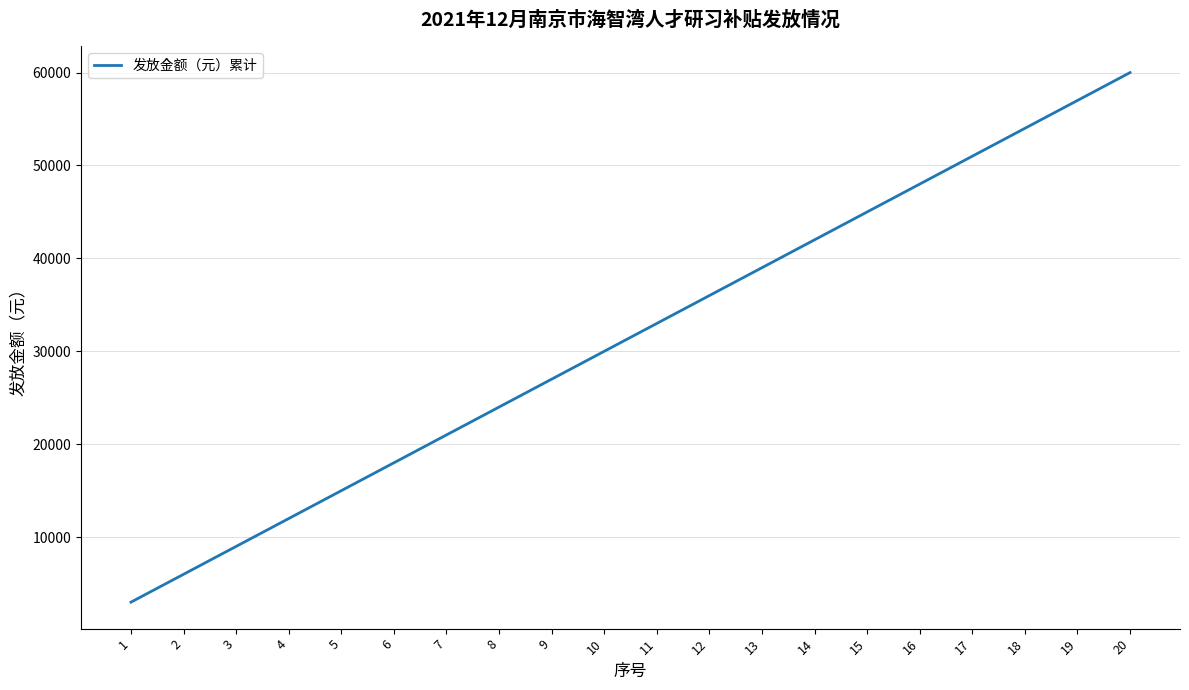

True or false: the data shows 45226 at 11.

False